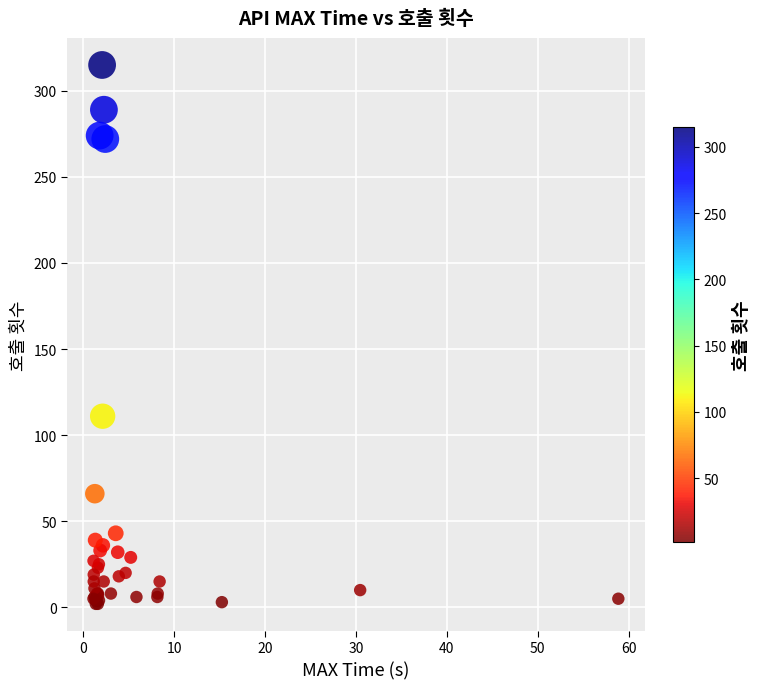

What Y value in the scatter plot is closest to 158?

111